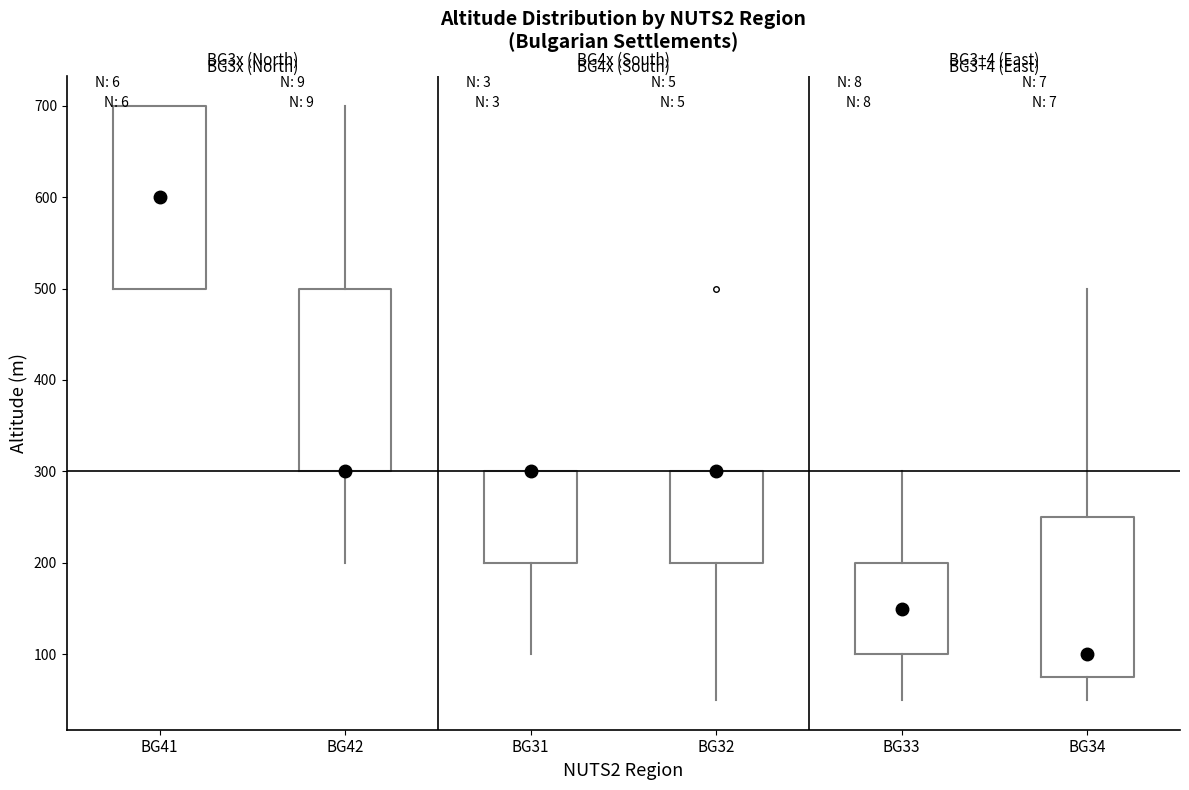

Reading left to right, transcribe this box plot: for each box, give where its median line is, the range the box spans, and where its two whiskers end, as read against the y-axis. The values are not printed on the chart, so give them approximately, as read against the axis.

BG41: median 600, box 500 to 700, whiskers 500 to 700
BG42: median 300 (drawn on the box's lower edge), box 300 to 500, whiskers 200 to 700
BG31: median 300 (drawn on the box's upper edge), box 200 to 300, whiskers 100 to 300
BG32: median 300 (drawn on the box's upper edge), box 200 to 300, whiskers 50 to 300
BG33: median 150, box 100 to 200, whiskers 50 to 300
BG34: median 100, box 80 to 250, whiskers 50 to 500